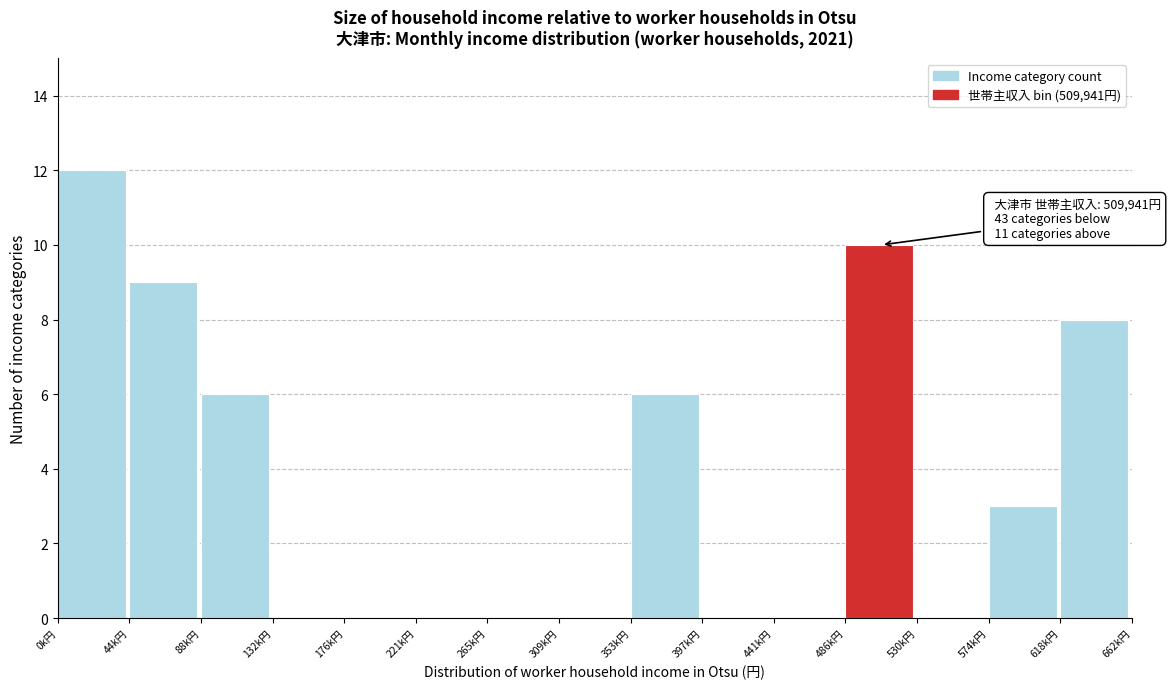

Reading right to left, transcribe all the data shown in this chart.

618k円=8	574k円=3	530k円=0	486k円=10	441k円=0	397k円=0	353k円=6	309k円=0	265k円=0	221k円=0	176k円=0	132k円=0	88k円=6	44k円=9	0k円=12